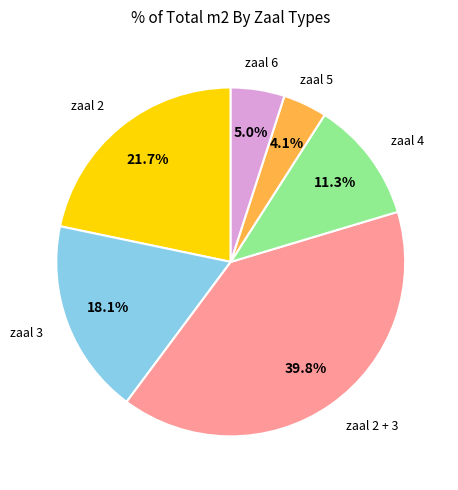

Does any single category account for the majority?

No